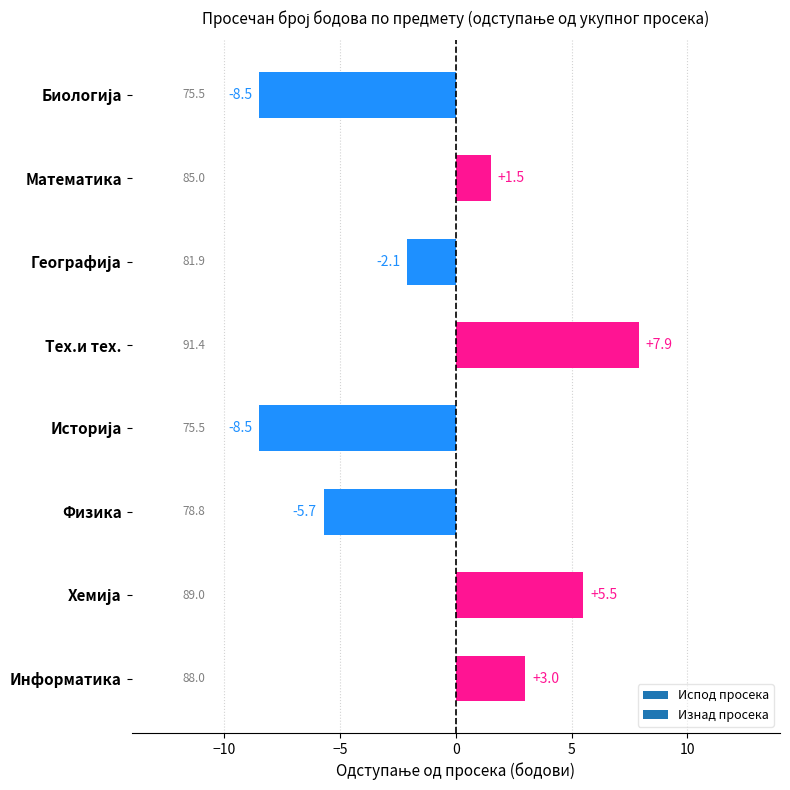

Between Математика and Информатика, which is larger?

Информатика